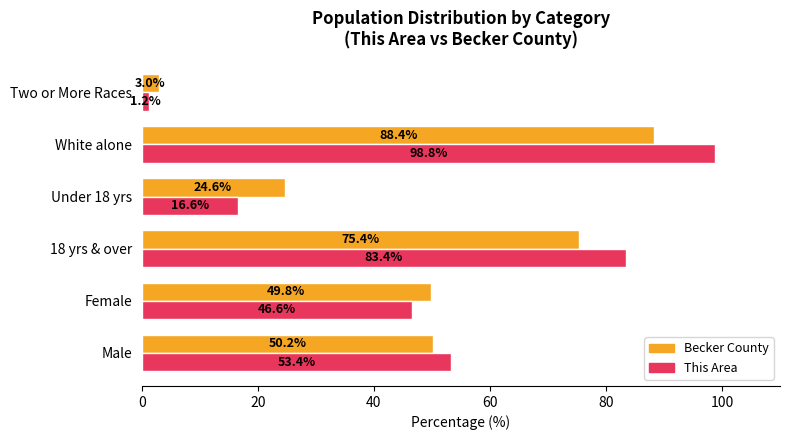

True or false: This Area has a value of 53.4 at Male.

True